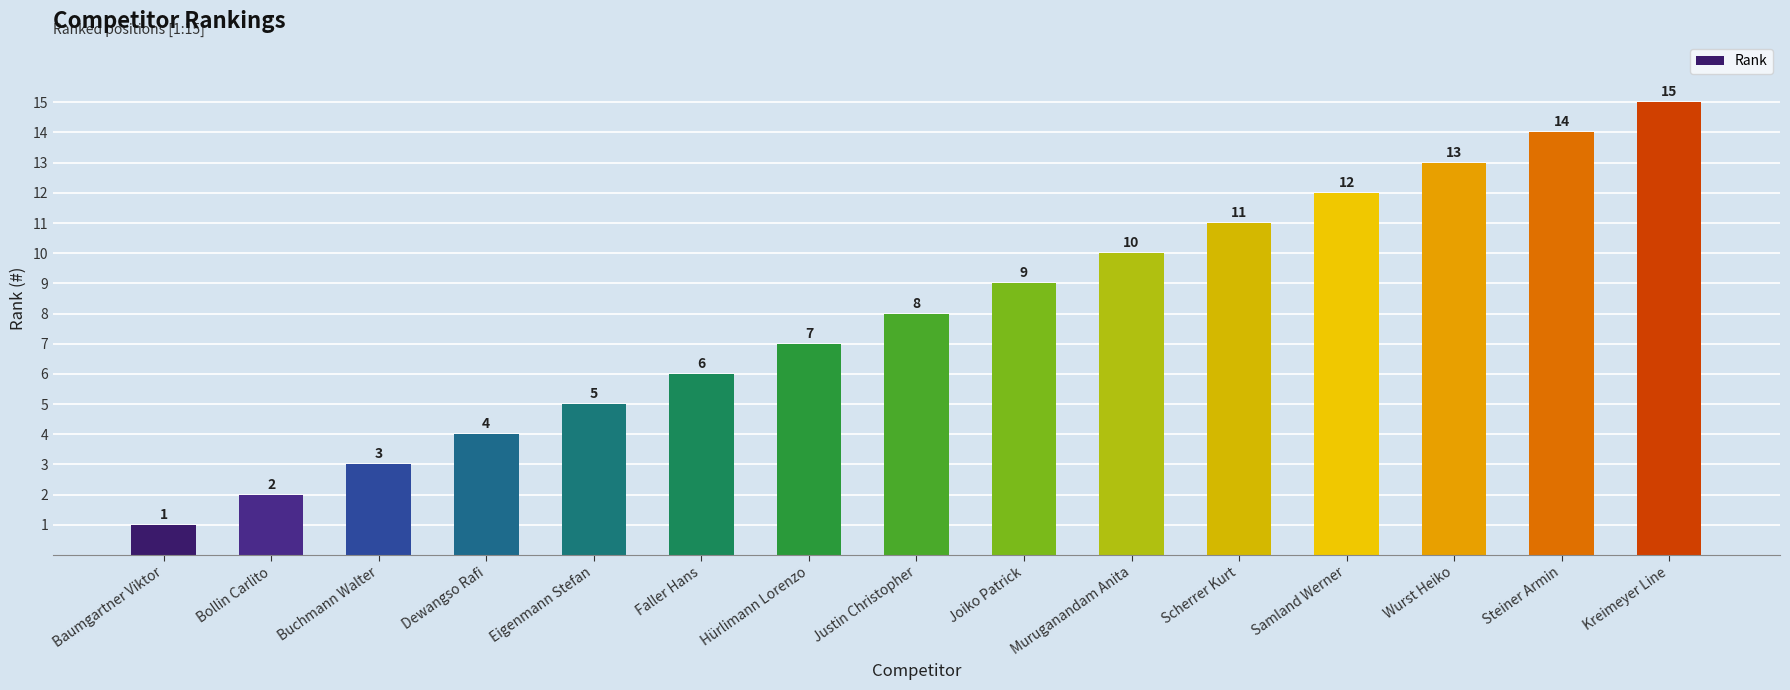

At which category does the chart reach its peak across all series?

Kreimeyer Line